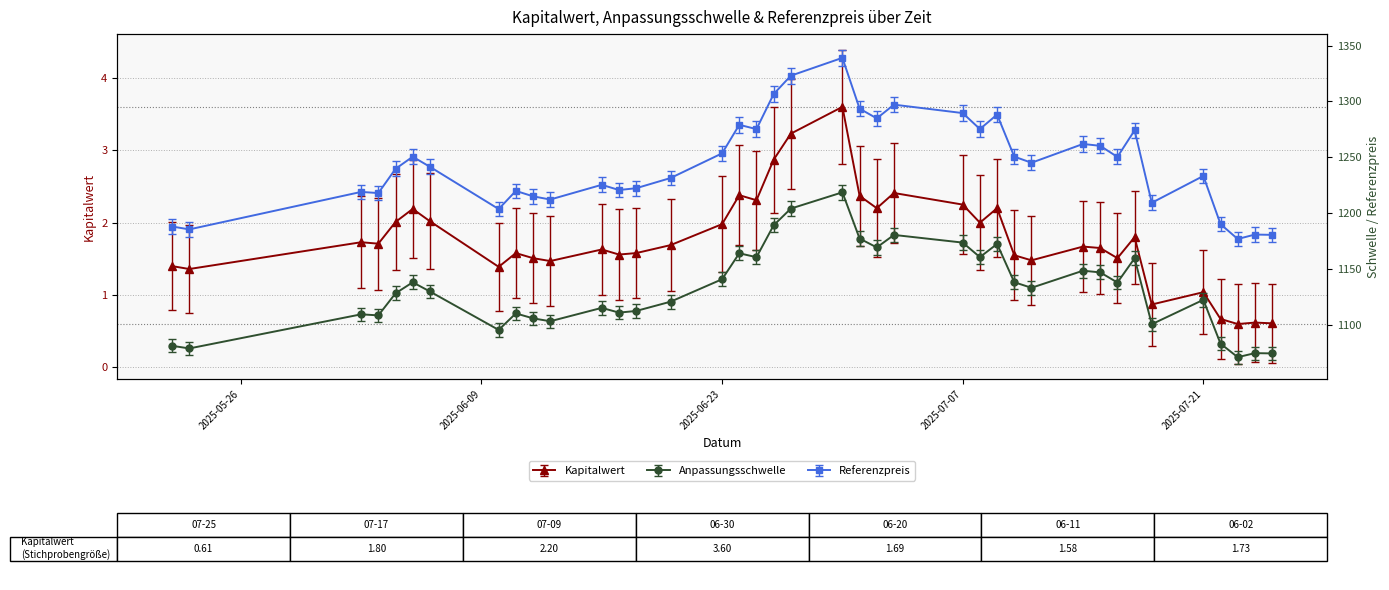

The value of Referenzpreis at 2025-07-15 is 662.0. True or false?

False